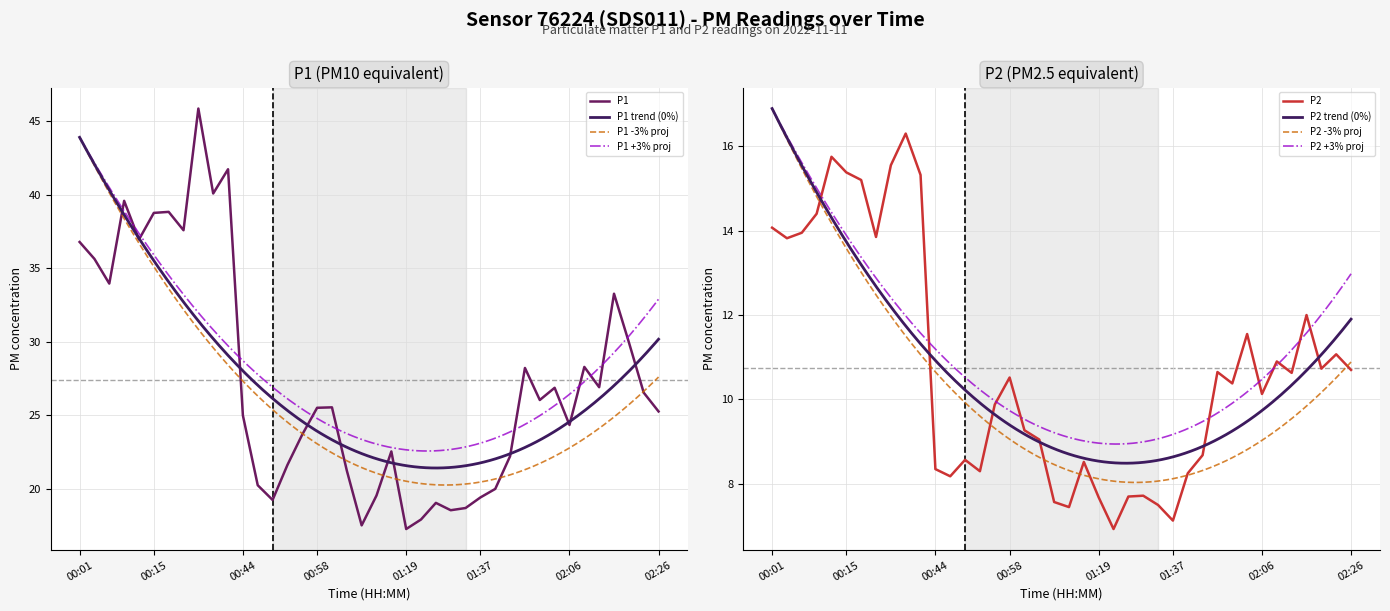

Which series has the largest total across all categories?

P1